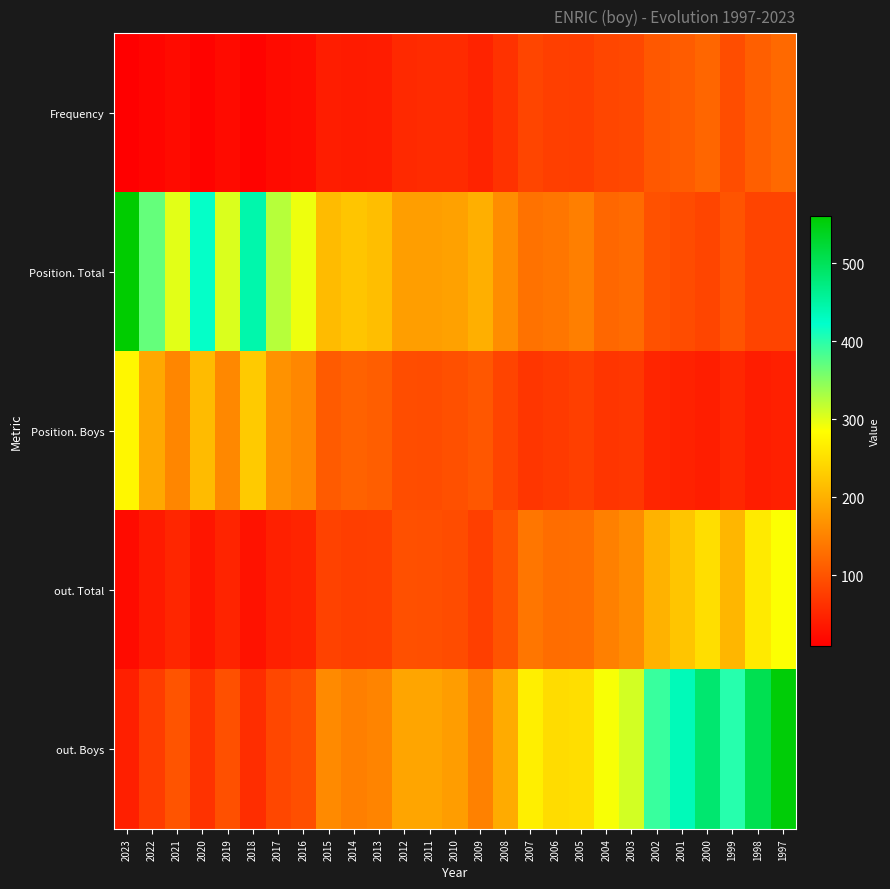

Reading left to right, what are all the values shown in this chart?

Frequency: 2023=9	2022=16	2021=22	2020=14	2019=22	2018=14	2017=22	2016=25	2015=42	2014=40	2013=41	2012=55	2011=57	2010=57	2009=48	2008=65	2007=85	2006=78	2005=77	2004=86	2003=88	2002=105	2001=110	2000=121	1999=94	1998=113	1997=124
Position. Total: 2023=561	2022=369	2021=301	2020=420	2019=305	2018=444	2017=324	2016=294	2015=212	2014=223	2013=215	2012=181	2011=181	2010=184	2009=199	2008=163	2007=133	2006=138	2005=148	2004=122	2003=126	2002=98	2001=93	2000=85	1999=101	1998=84	1997=84
Position. Boys: 2023=277	2022=192	2021=155	2020=212	2019=157	2018=228	2017=168	2016=156	2015=109	2014=116	2013=112	2012=94	2011=93	2010=97	2009=104	2008=84	2007=69	2006=73	2005=79	2004=68	2003=70	2002=51	2001=47	2000=43	1999=53	1998=42	1997=45
out. Total: 2023=23	2022=39	2021=52	2020=33	2019=49	2018=30	2017=45	2016=49	2015=82	2014=77	2013=78	2012=97	2011=96	2010=93	2009=78	2008=101	2007=138	2006=128	2005=129	2004=149	2003=160	2002=202	2001=223	2000=250	1999=207	1998=263	1997=287
out. Boys: 2023=44	2022=75	2021=101	2020=65	2019=97	2018=59	2017=87	2016=96	2015=159	2014=148	2013=153	2012=189	2011=188	2010=180	2009=150	2008=195	2007=268	2006=248	2005=250	2004=289	2003=309	2002=392	2001=435	2000=485	1999=402	1998=505	1997=555